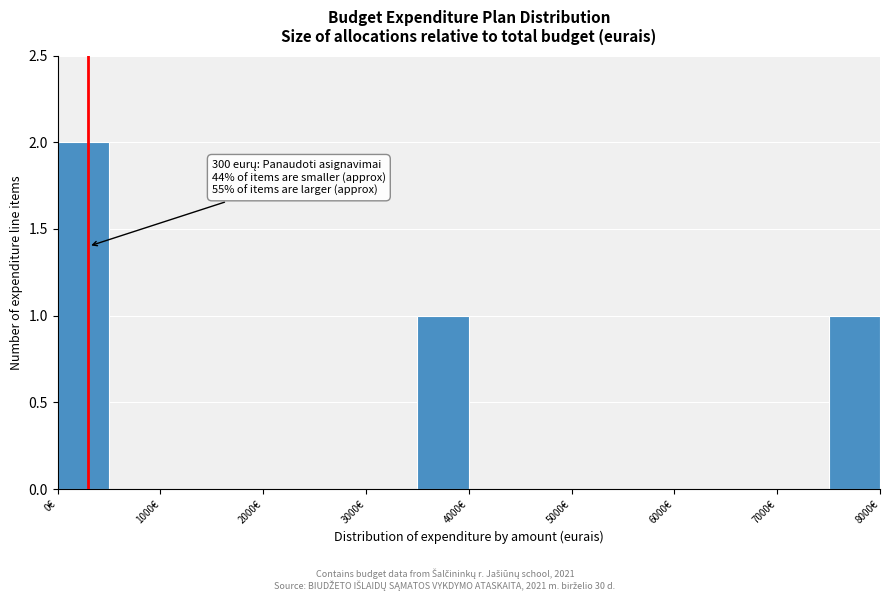

Over which range of the x-axis is the bar tallest?

0 to 500